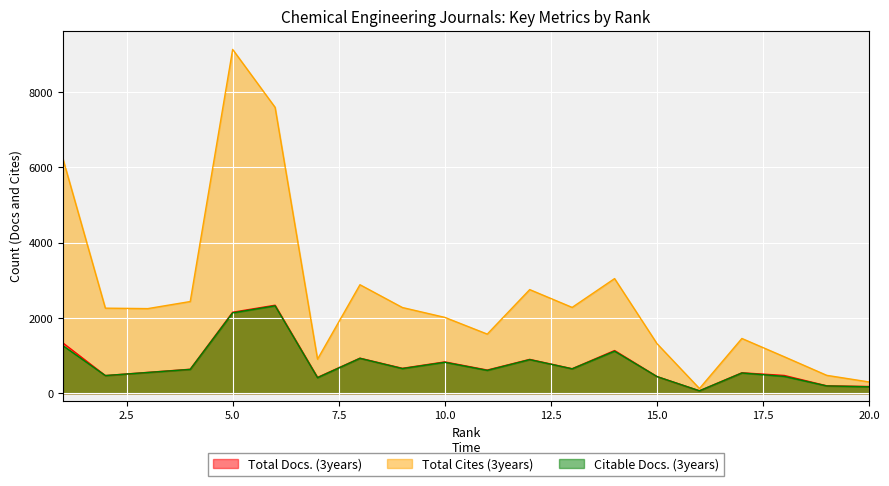

What is the greatest value displayed?

9130